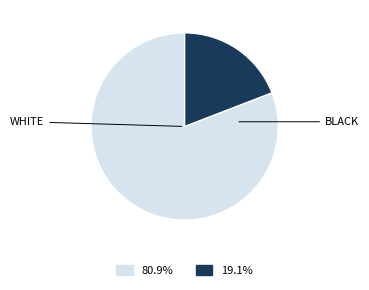

Is there a majority slice in this chart?

Yes